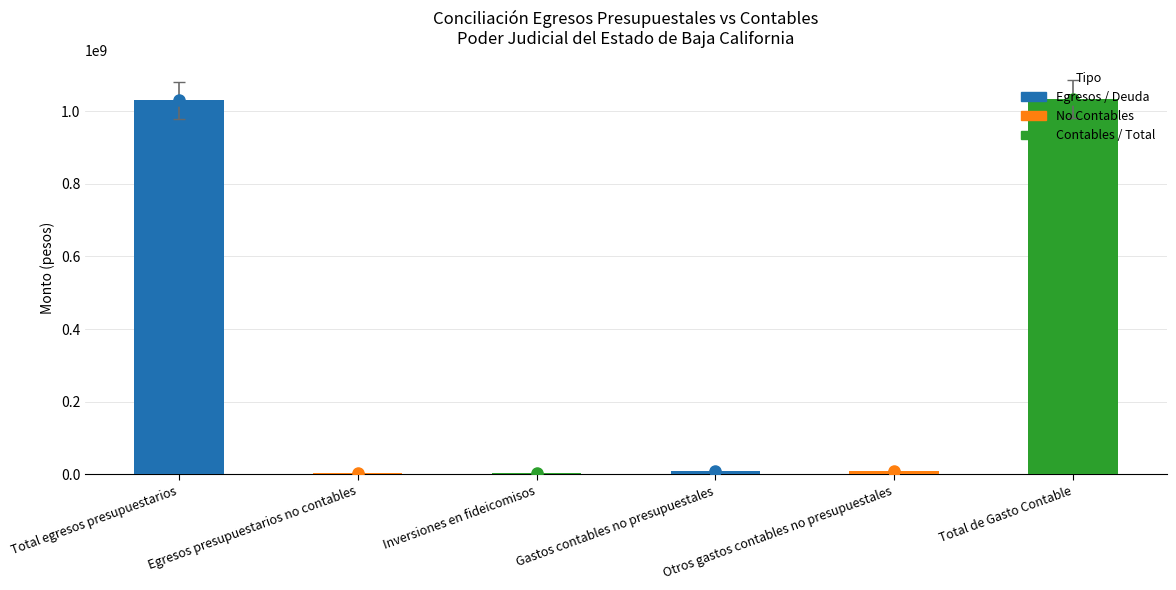

What position from the left is Otros gastos contables no presupuestales?

5